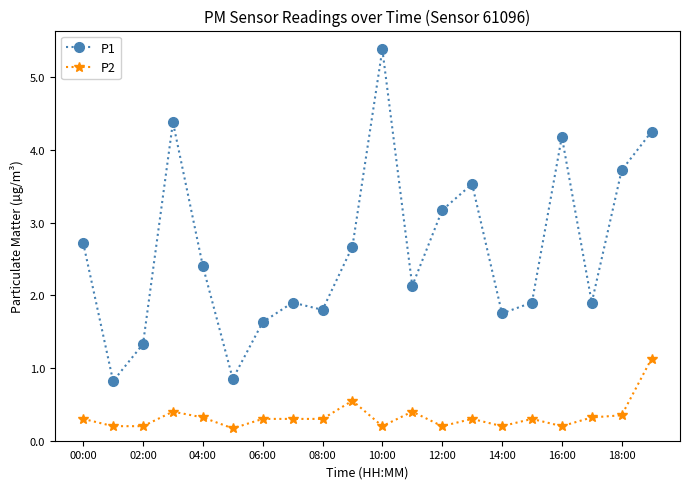

How many P2 values are between 0 and 1?

19